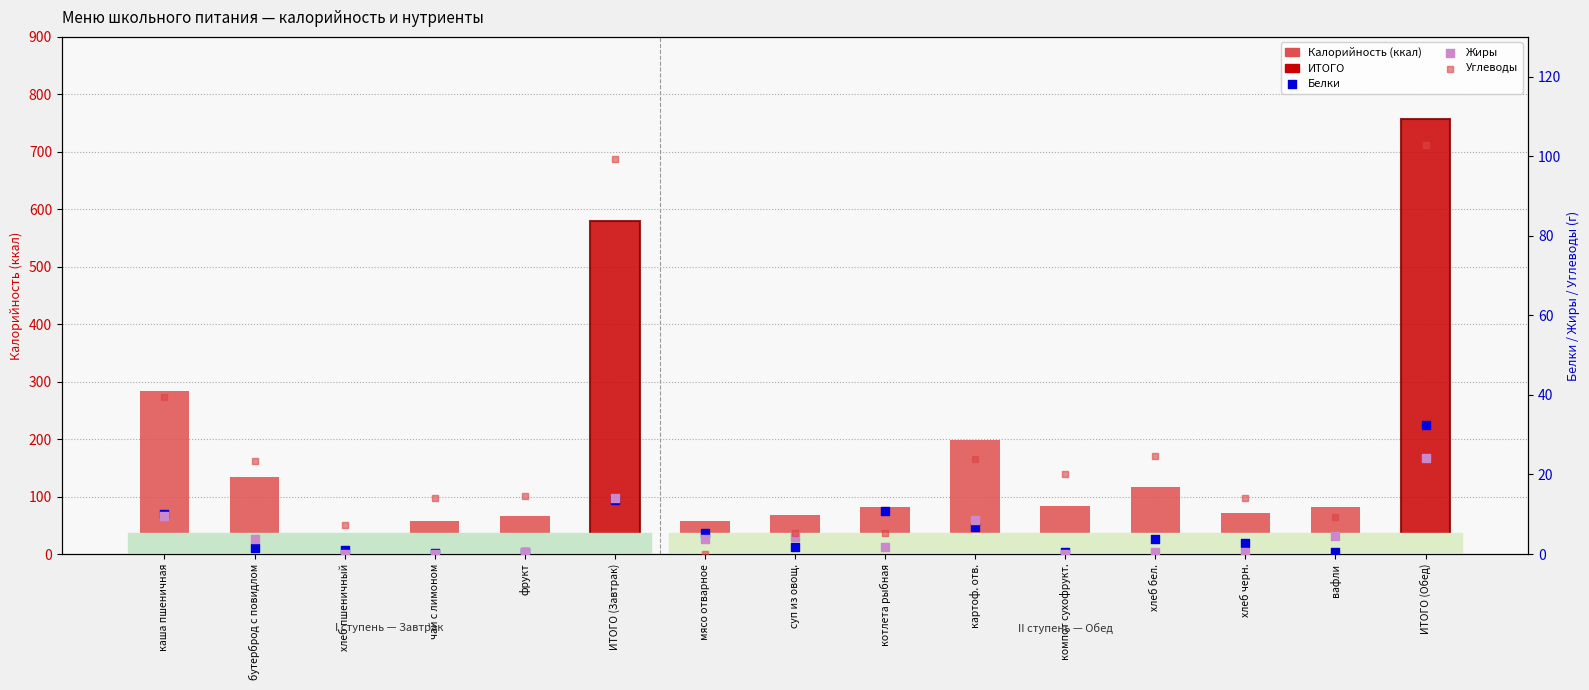

Is the value of Углеводы at картоф. отв. greater than the value of Белки at картоф. отв.?

Yes